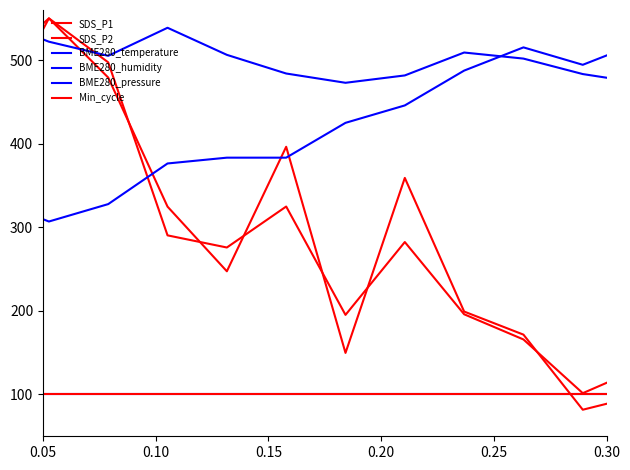

Which category has the lowest value in the BME280_humidity series?

0.05